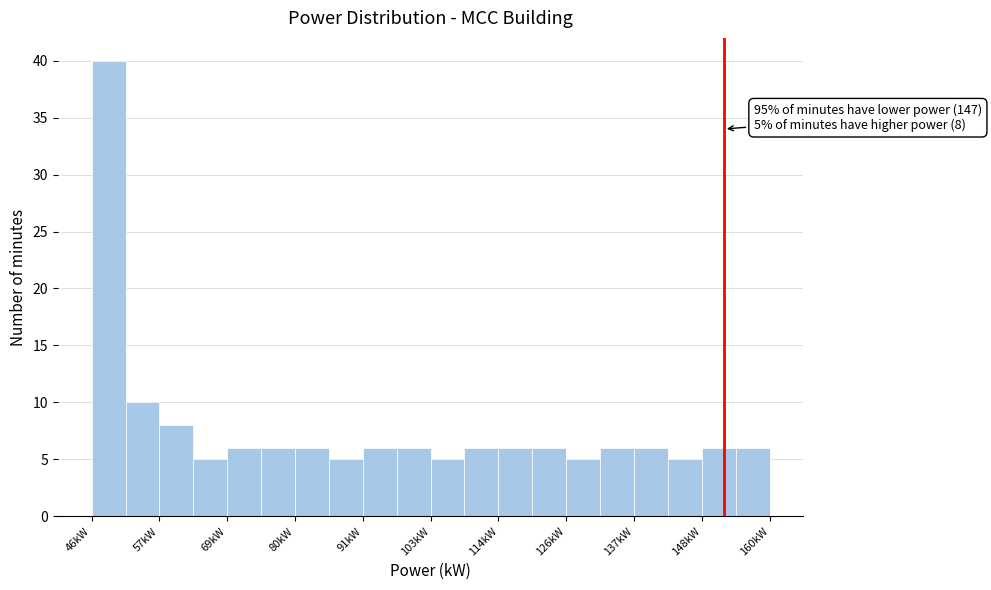

Around what value on the x-axis is the tallest bar? Give the approximate position of its centre, as read against the axis.

48